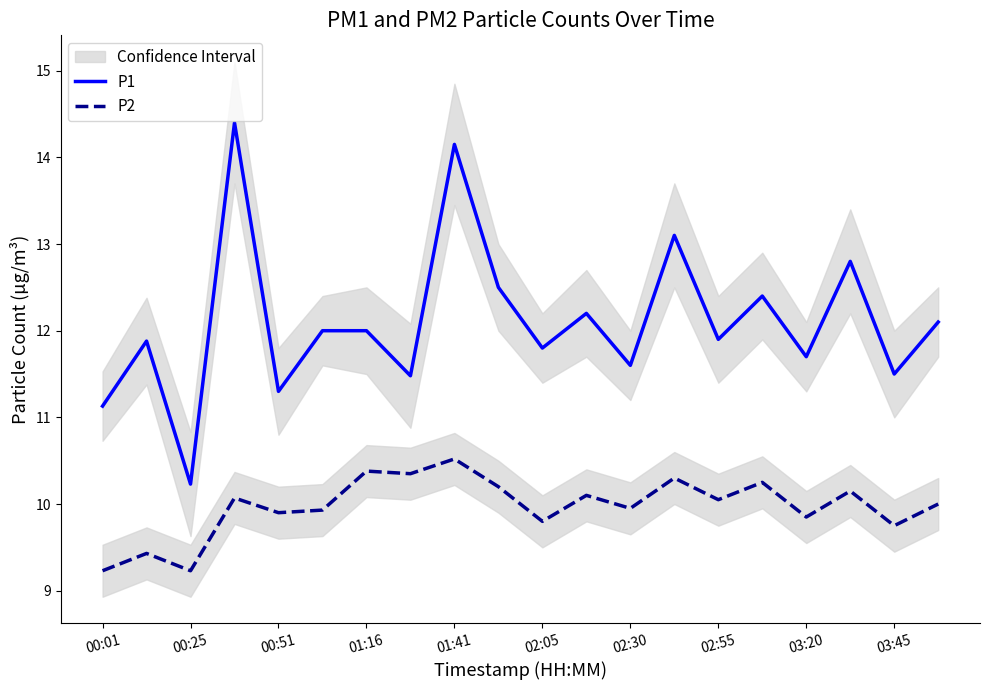

The P1 series shows 3.0 at 00:01. True or false?

False